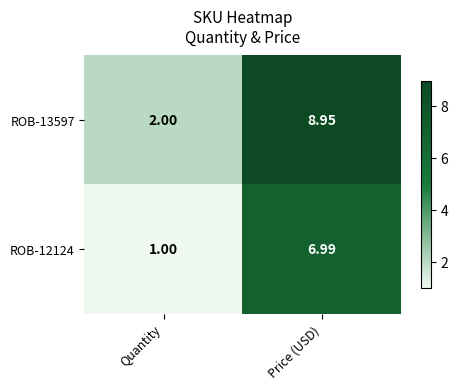

Is the value of ROB-12124 at Quantity greater than the value of ROB-13597 at Price (USD)?

No